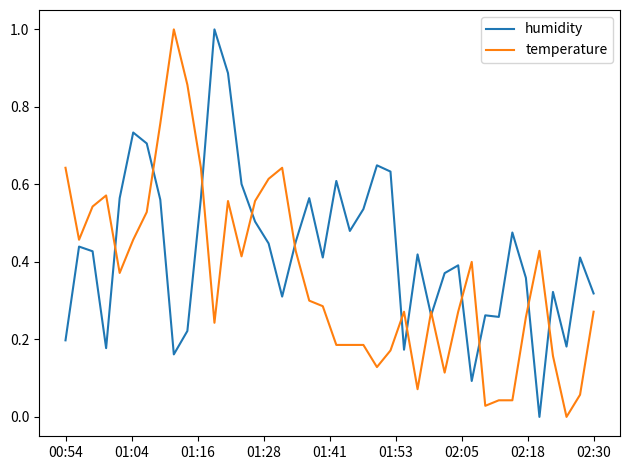

Count the number of data series in this chart.

2